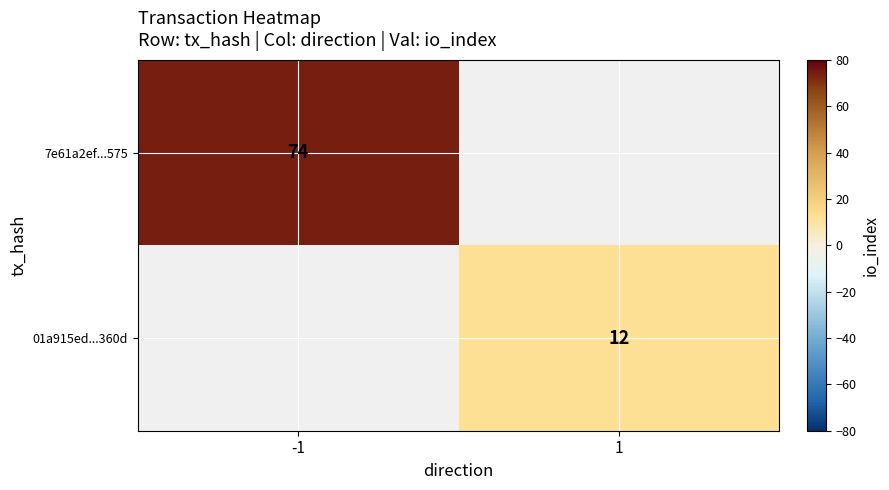

At how many categories does at least one series exceed 69?

1